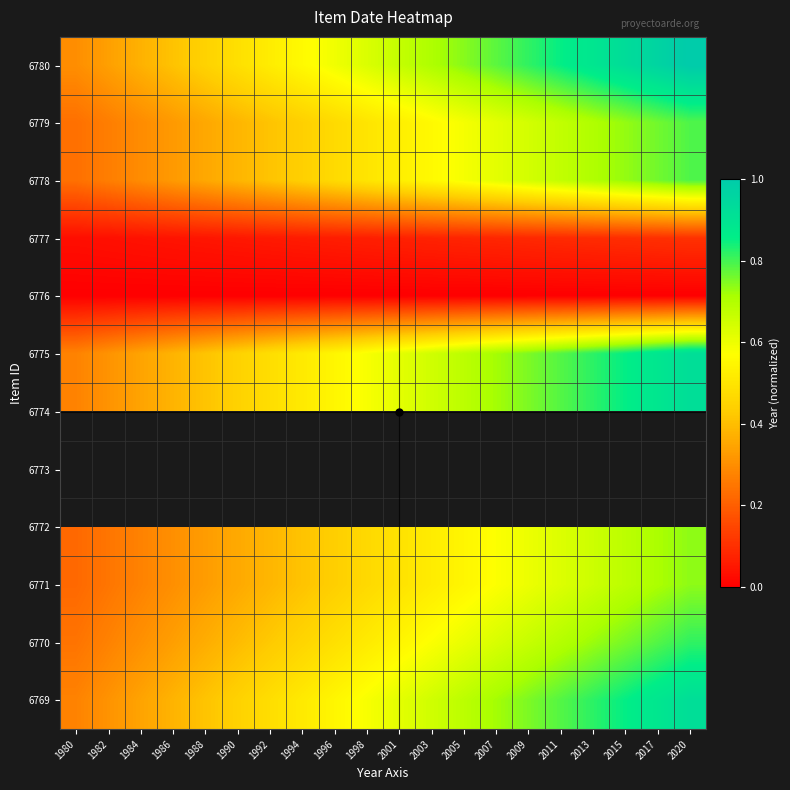

How many distinct data groups are displayed?

12